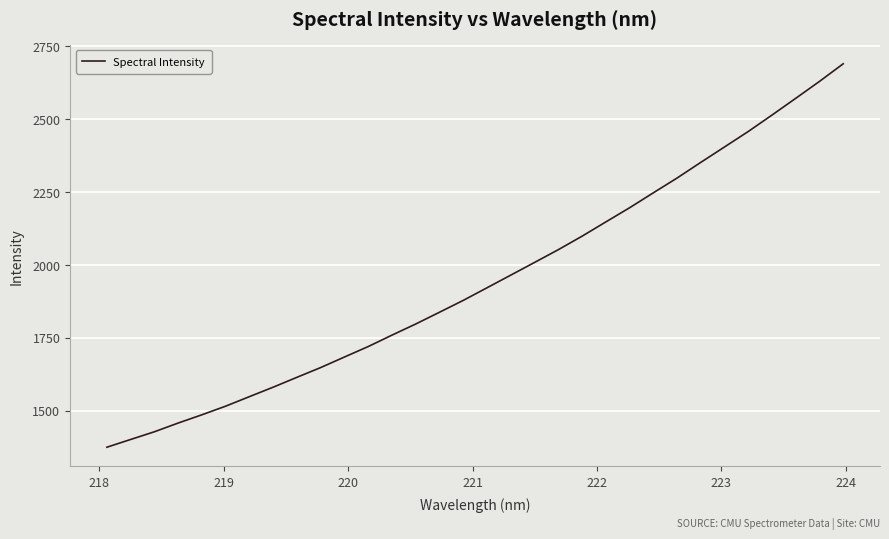

What is the greatest value displayed?

2689.4